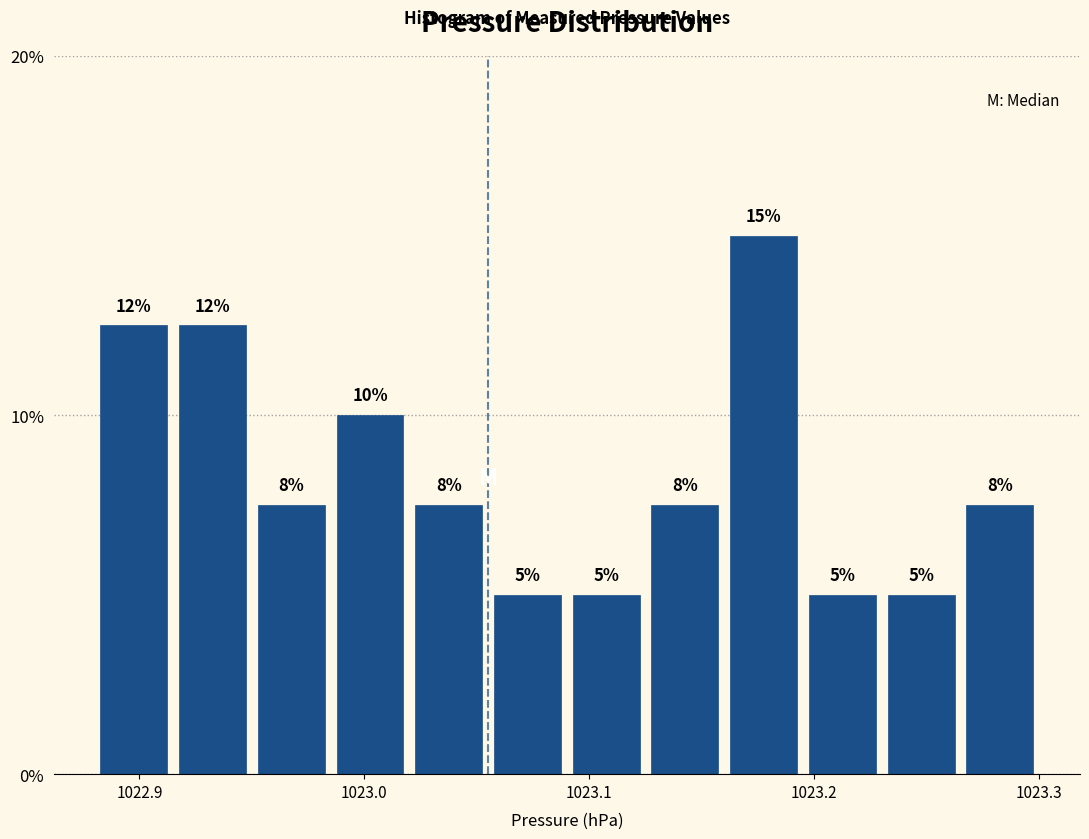

Around what value on the x-axis is the tallest bar? Give the approximate position of its centre, as read against the axis.

1023.18